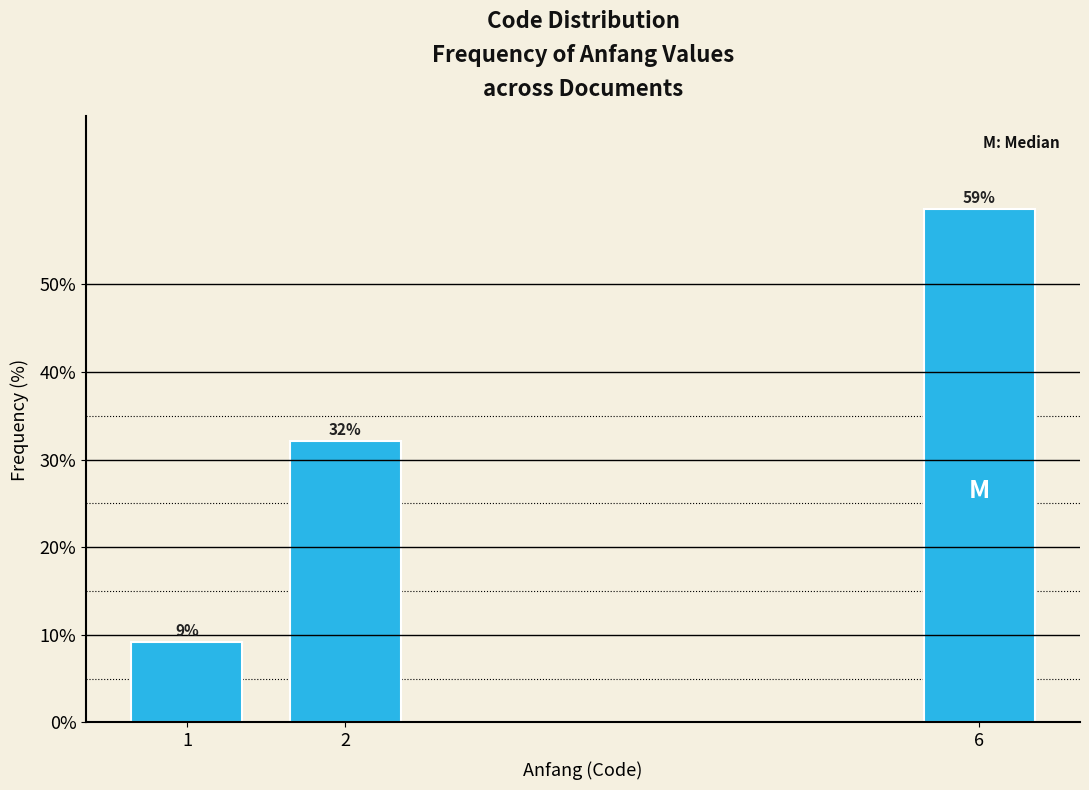

How many bars are there in total?

3